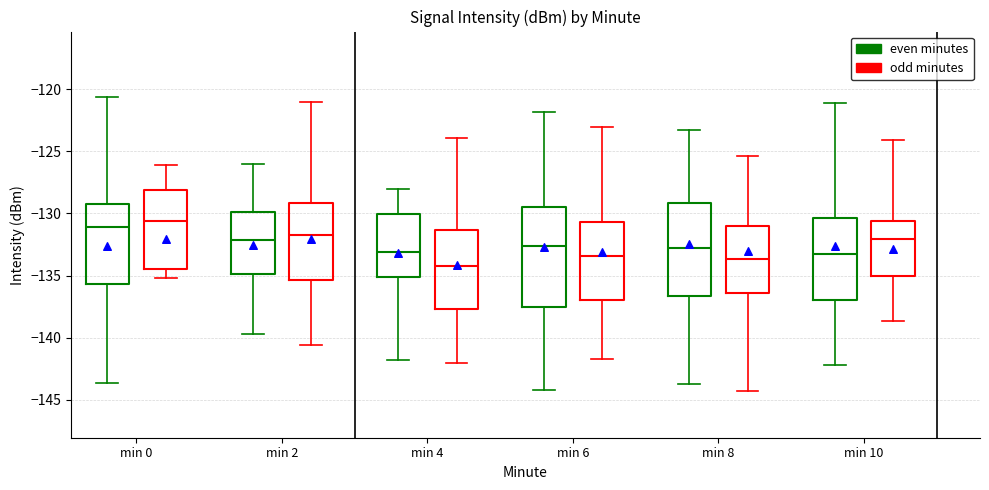

Reading left to right, read every box against the y-axis: the position of its median line, the range the box covers, and the ends of its whiskers. The values are not printed on the chart, so give them approximately, as read against the axis.

min 0 (even minutes): median -131.0, box -135.5 to -129.0, whiskers -143.5 to -120.5
min 0 (odd minutes): median -130.5, box -134.5 to -128.0, whiskers -135.0 to -126.0
min 2 (even minutes): median -132.0, box -135.0 to -130.0, whiskers -139.5 to -126.0
min 2 (odd minutes): median -131.5, box -135.5 to -129.0, whiskers -140.5 to -121.0
min 4 (even minutes): median -133.0, box -135.0 to -130.0, whiskers -142.0 to -128.0
min 4 (odd minutes): median -134.0, box -137.5 to -131.5, whiskers -142.0 to -124.0
min 6 (even minutes): median -132.5, box -137.5 to -129.5, whiskers -144.0 to -122.0
min 6 (odd minutes): median -133.5, box -137.0 to -130.5, whiskers -141.5 to -123.0
min 8 (even minutes): median -133.0, box -136.5 to -129.0, whiskers -144.0 to -123.5
min 8 (odd minutes): median -133.5, box -136.5 to -131.0, whiskers -144.5 to -125.5
min 10 (even minutes): median -133.5, box -137.0 to -130.5, whiskers -142.0 to -121.0
min 10 (odd minutes): median -132.0, box -135.0 to -130.5, whiskers -138.5 to -124.0